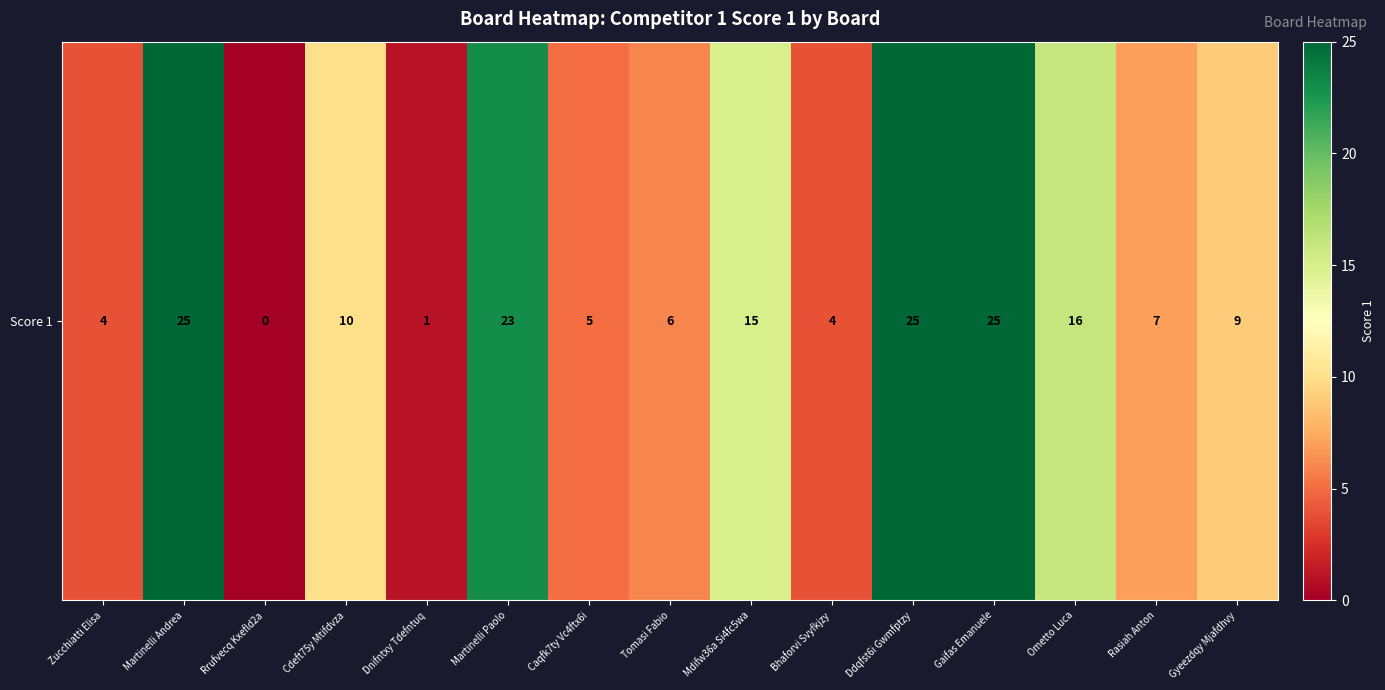

Is it true that the value at Dnifntxy Tdefntuq is 0?

False